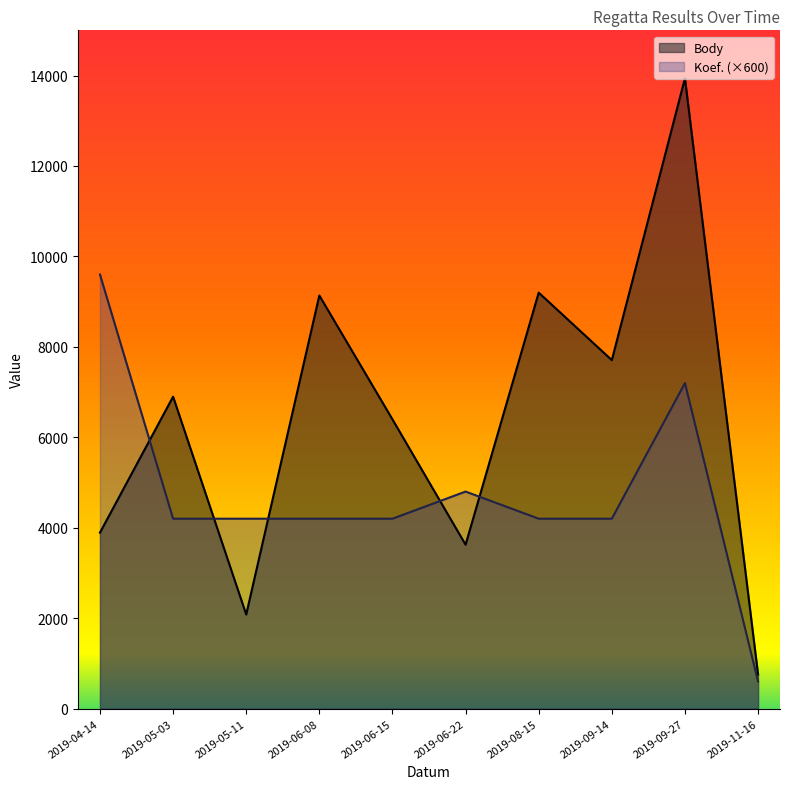

Where do Koef. (×600) and Body first cross each other?

2019-04-14 and 2019-05-03